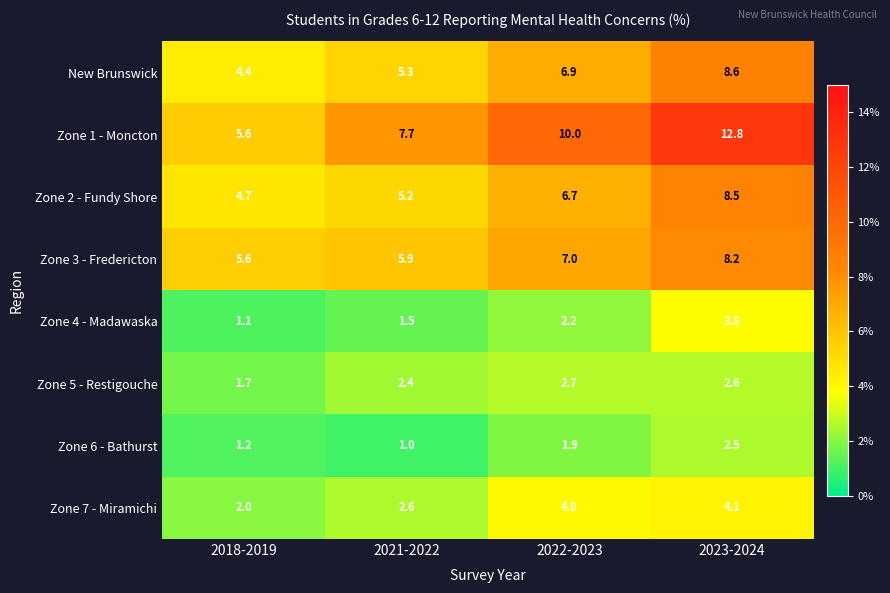

What is the difference between the highest and lowest values at 2022-2023?

8.1